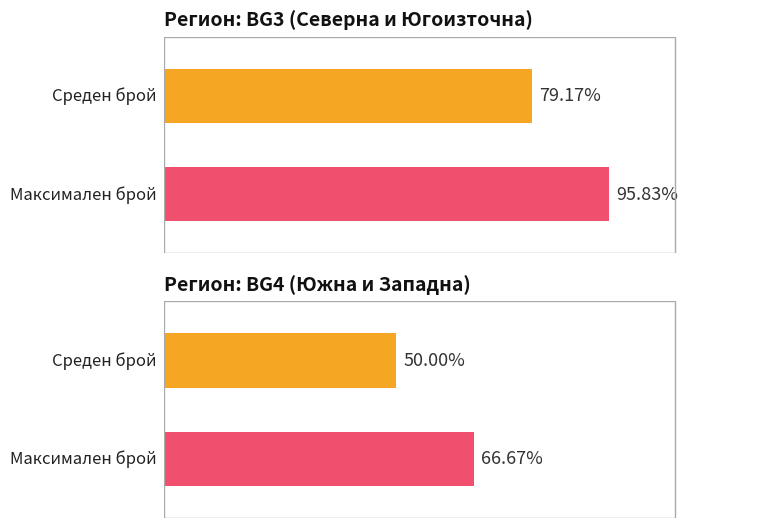

Which series has the largest total across all categories?

Maximum utilization